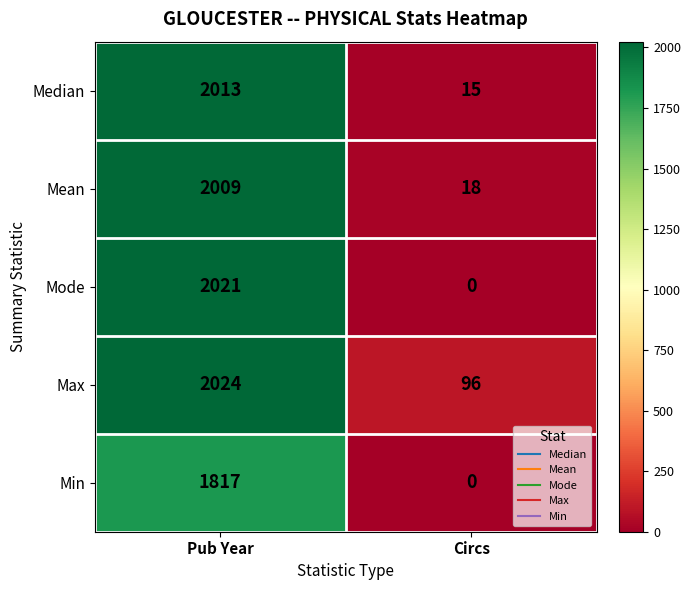

List the labels in order of Min value, smallest first.

Circs, Pub Year